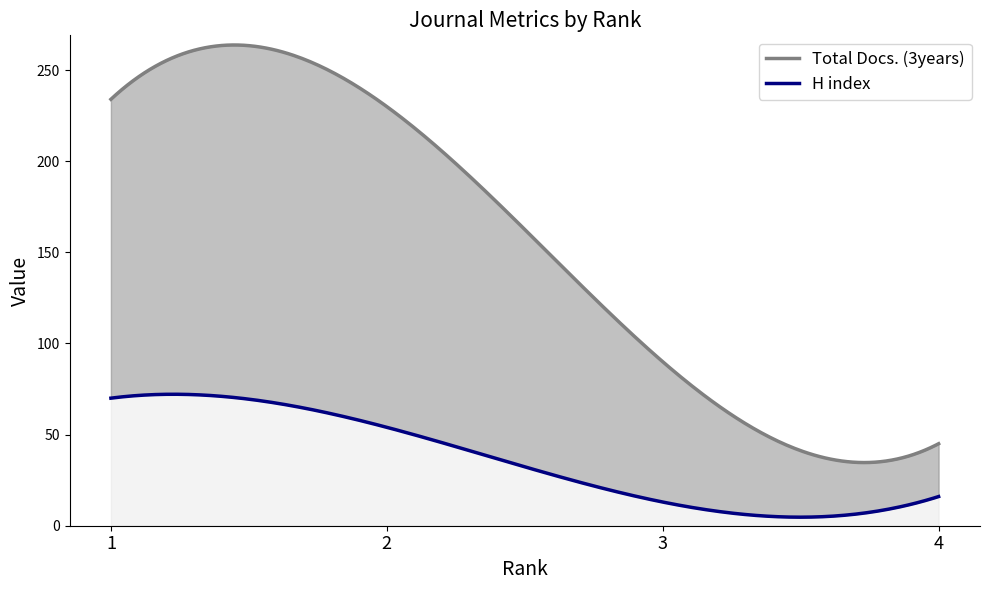

Rank the series by their maximum value, from highest to lowest.

Total Docs. (3years), H index